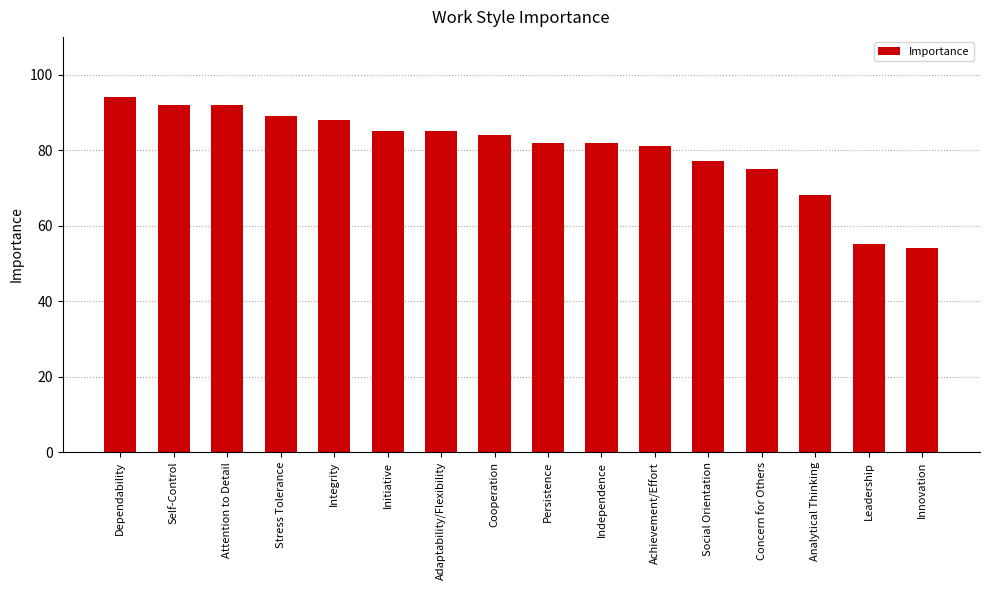

At which category does the chart reach its peak across all series?

Dependability